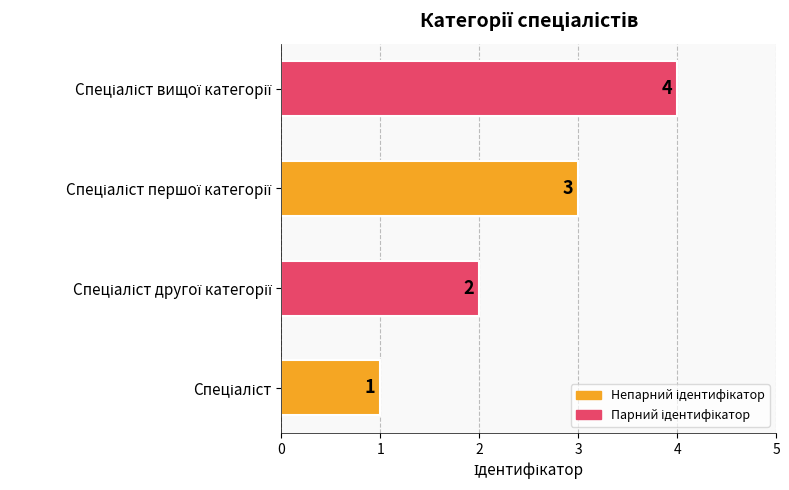

What is the difference between the maximum and minimum values?

3